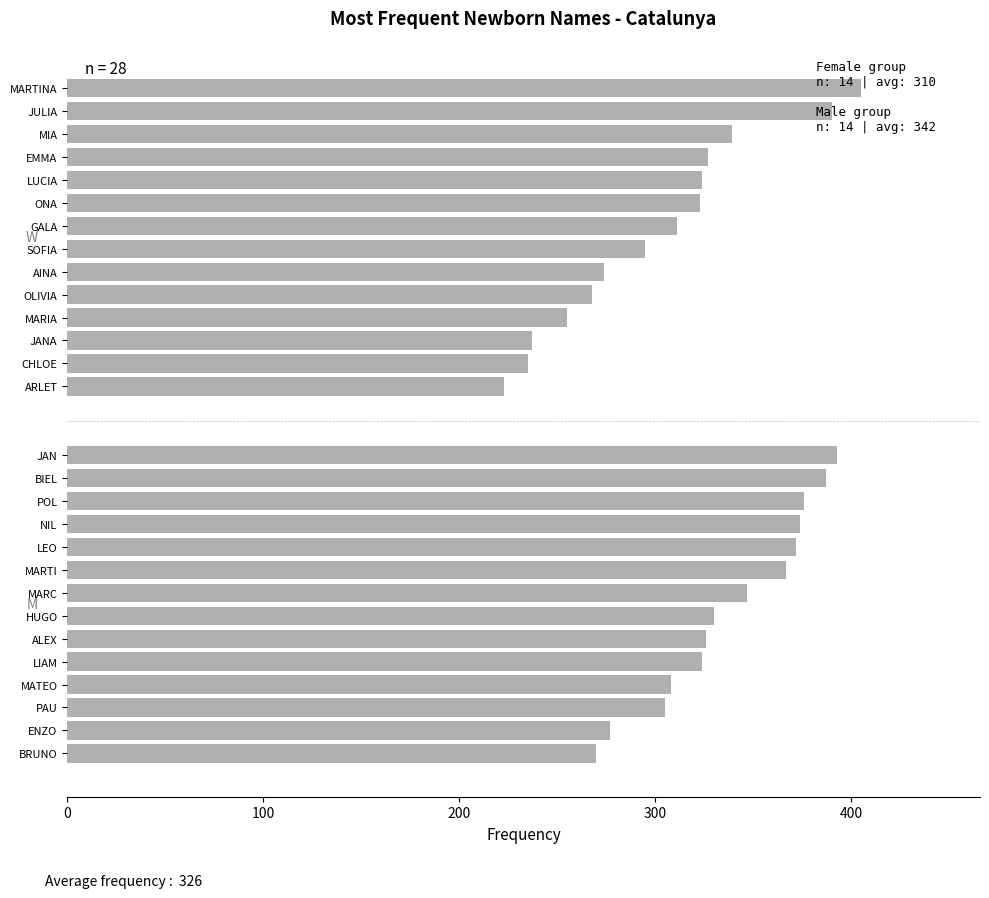

The Male series shows 128 at NIL. True or false?

False